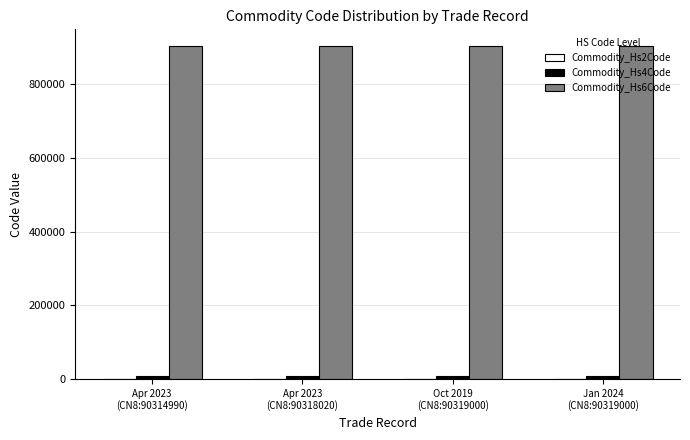

How many data points does each series have?

4